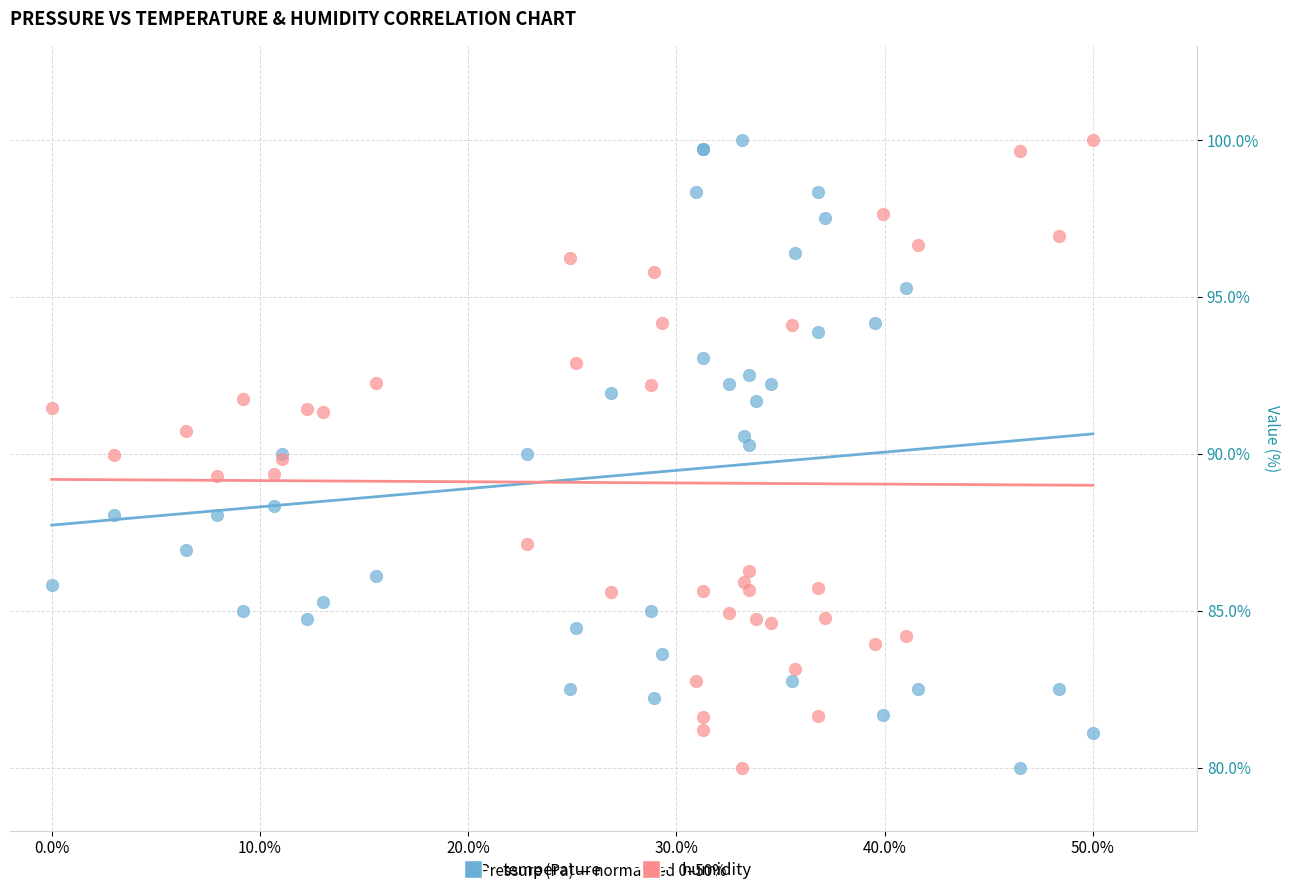

What is the X range (max minus min) for the scatter plot?

50.0